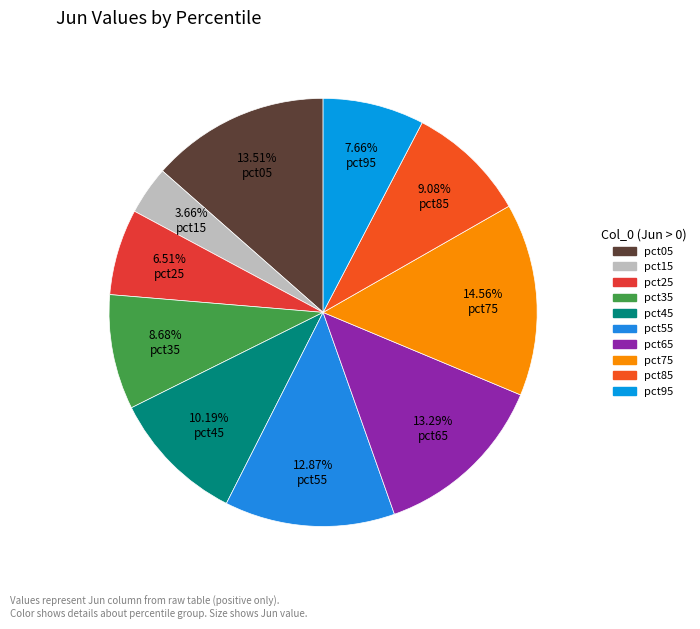

What is the smallest slice in the pie chart?

pct15